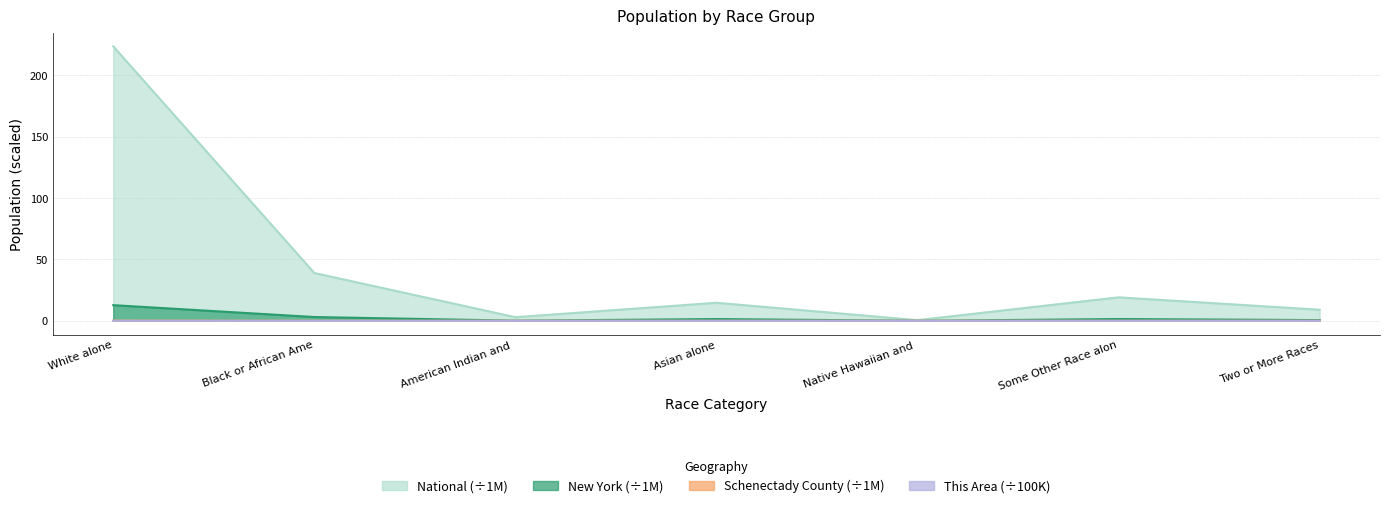

At which label does National reach its minimum?

Native Hawaiian and